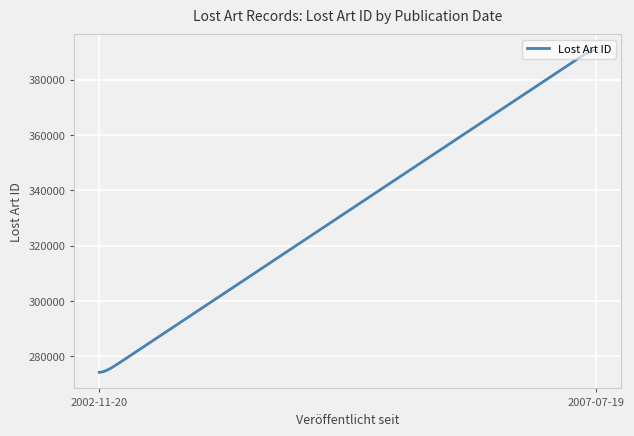

What is the minimum value shown in the chart?

274200.4